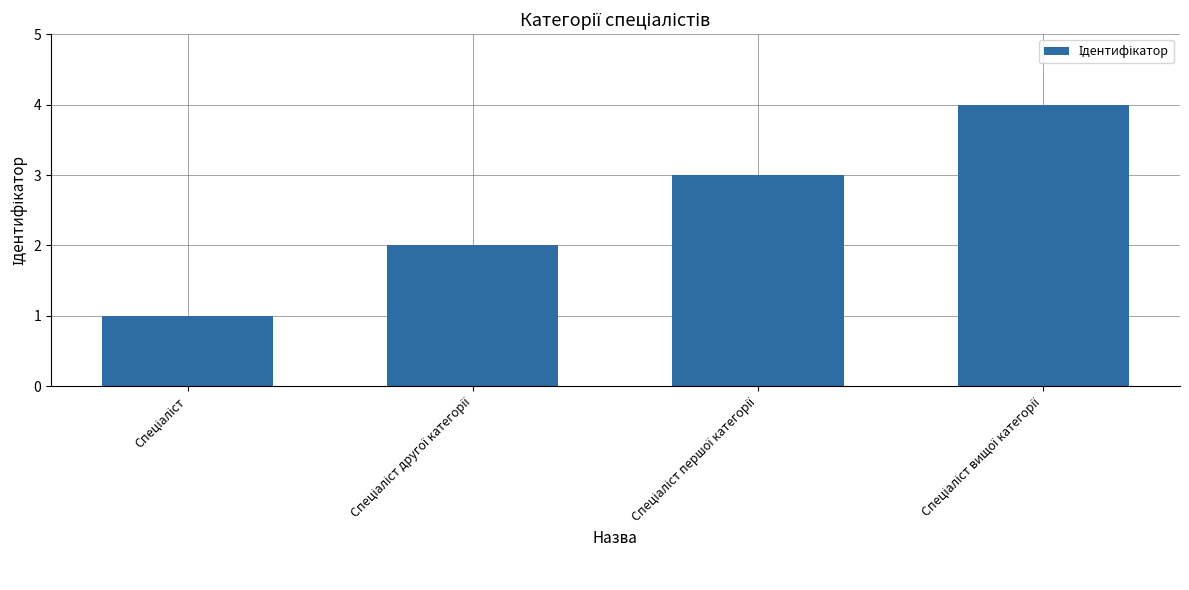

What is the difference between the maximum and minimum values?

3